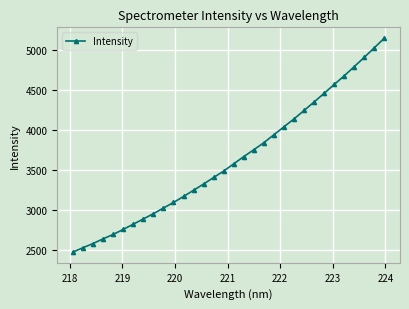

What is the minimum value shown in the chart?

2479.0